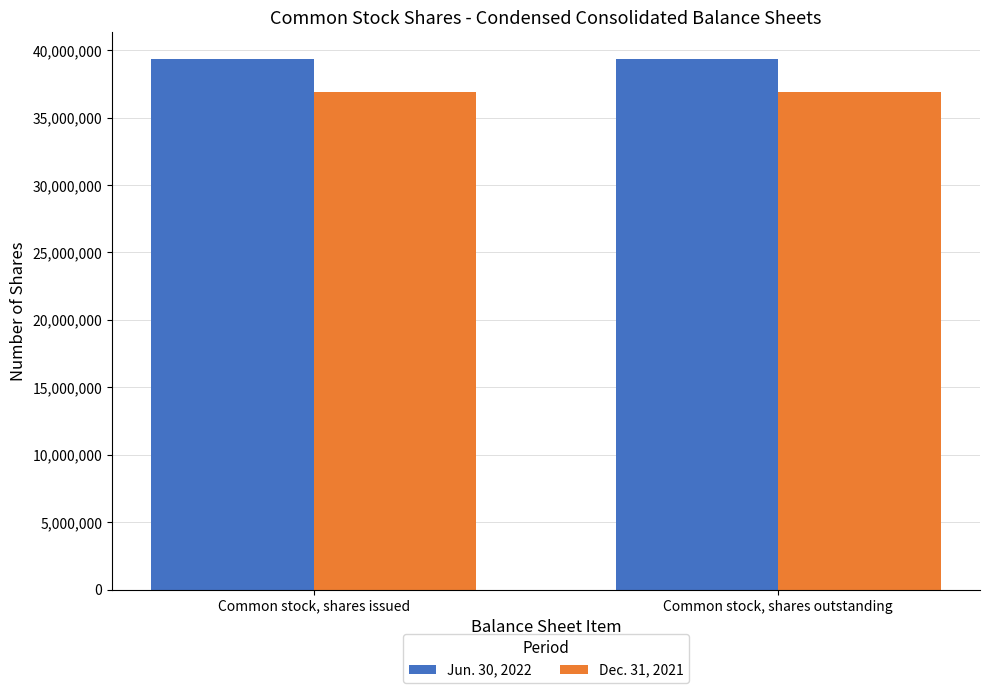

What position from the left is Common stock, shares issued?

1